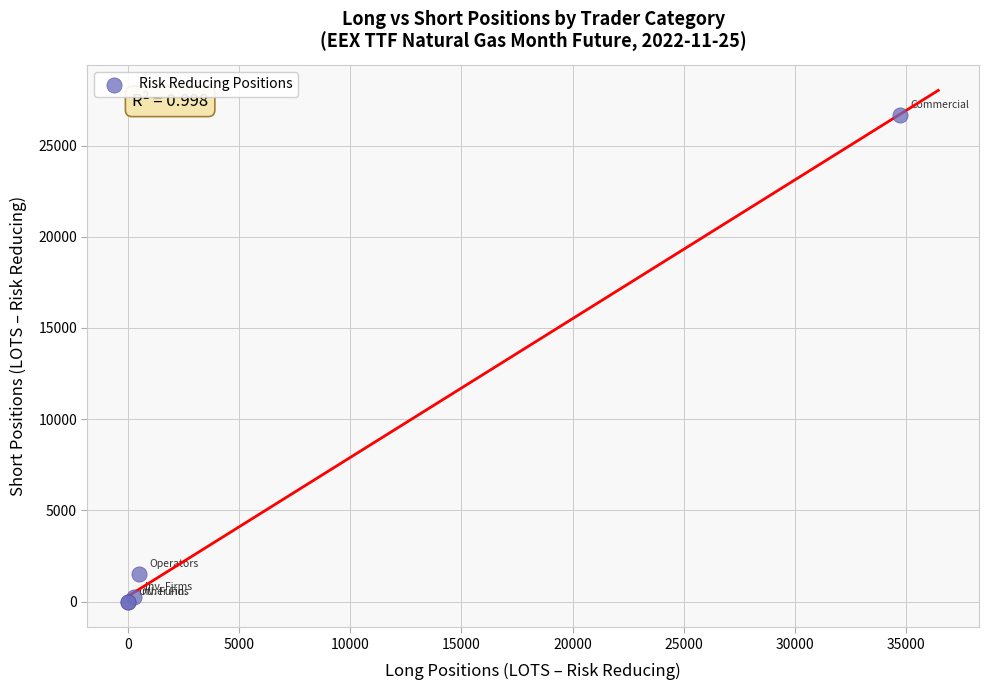

What Y value in the scatter plot is closest to 13345?

1520